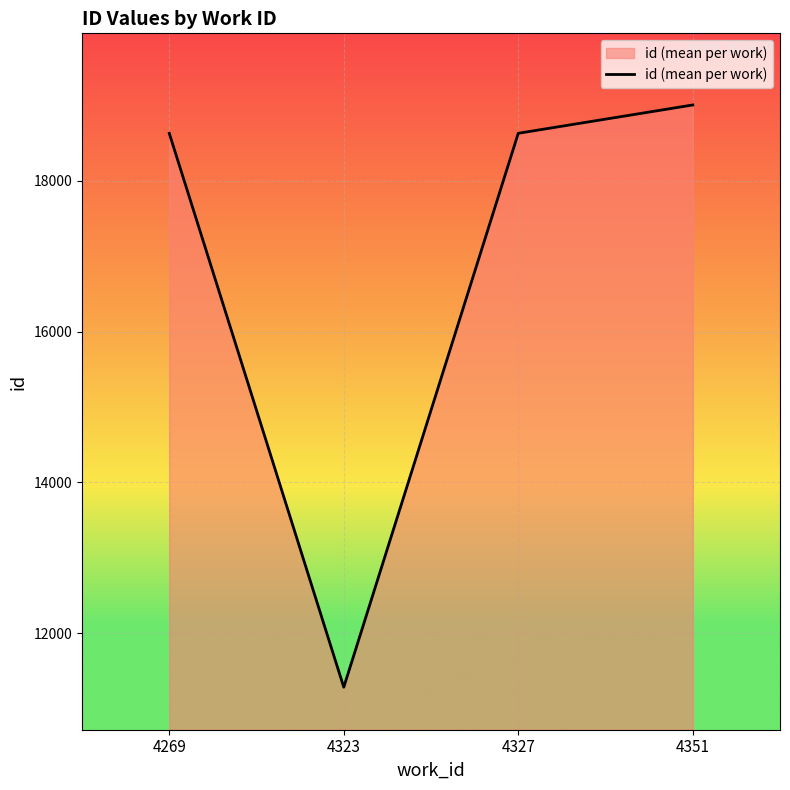

Between 4351 and 4269, which is larger?

4351